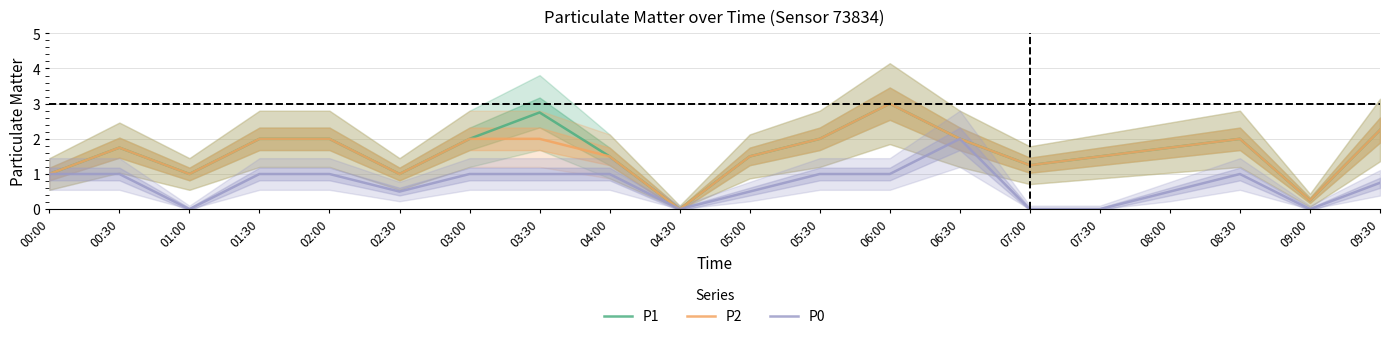

How many interior local peaks does the P1 series have?

4